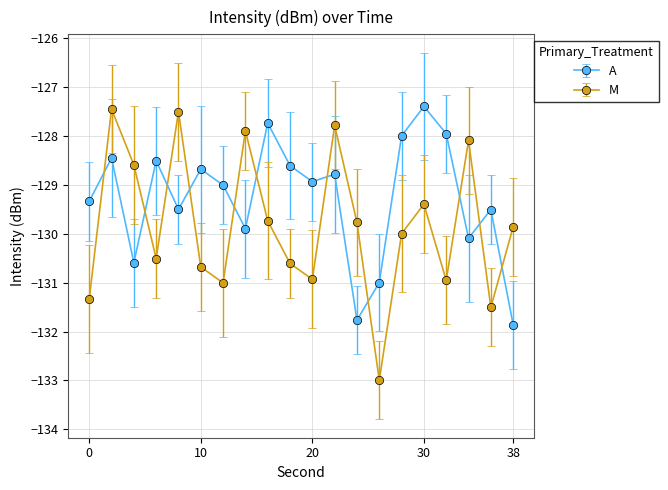

What is the lowest value of the A series?

-131.9